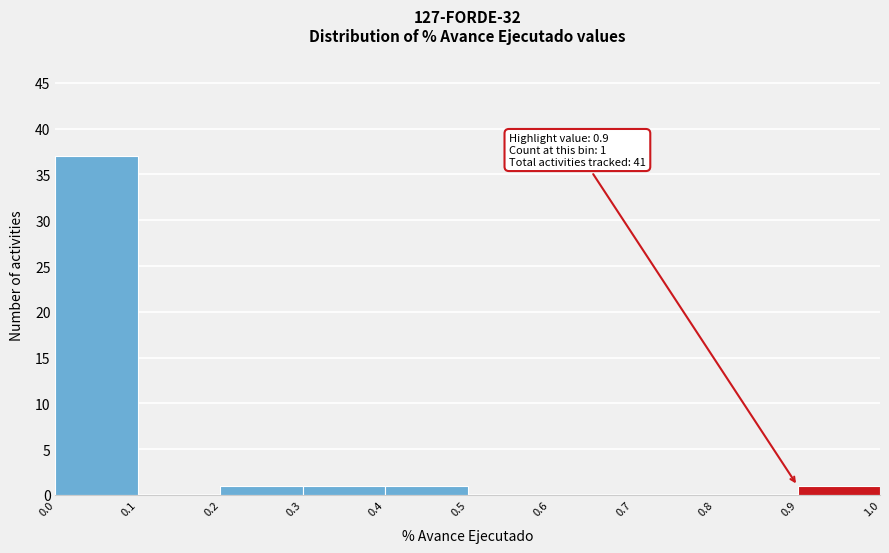

Over which range of the x-axis is the bar tallest?

0.0 to 0.1